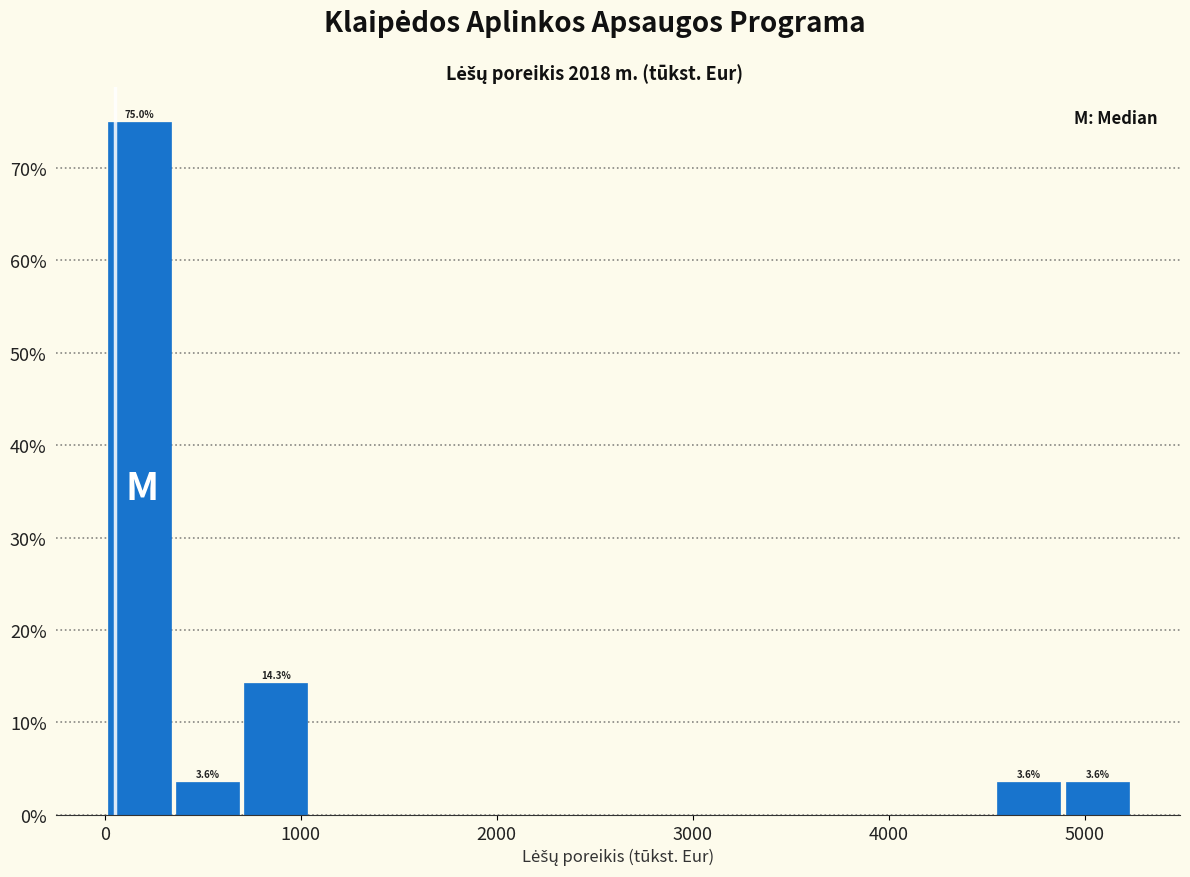

Read against the x-axis, roughly where is the centre of the tallest bar?

200